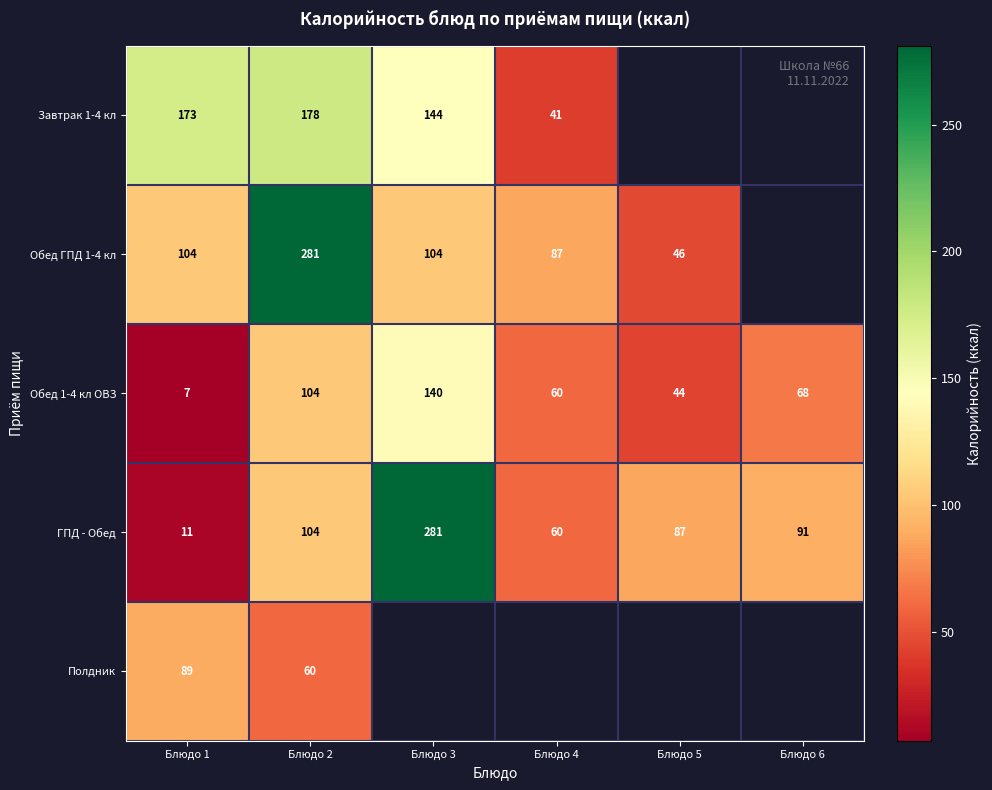

At which label is Обед 1-4 кл ОВЗ closest to 73?

Блюдо 6